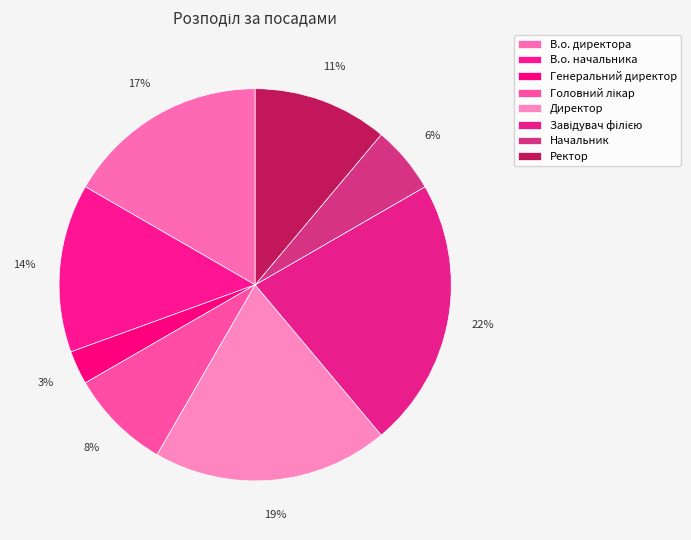

Combined, what portion of the pie is Генеральний директор and В.о. начальника?

16.7%